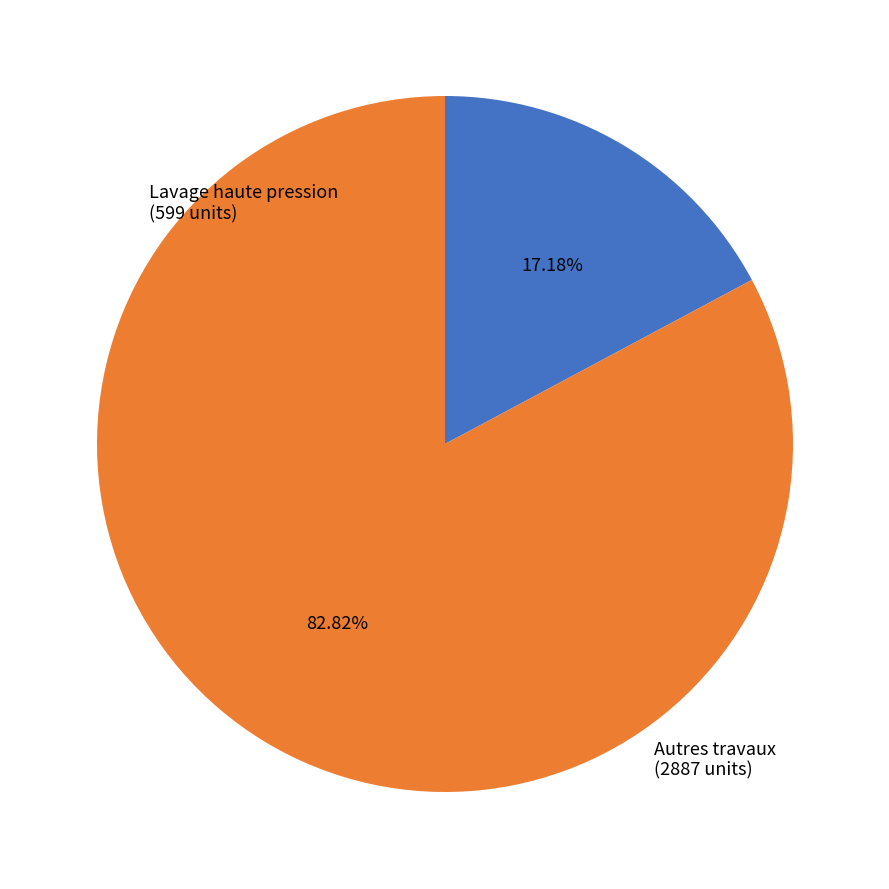

Does any single category account for the majority?

Yes